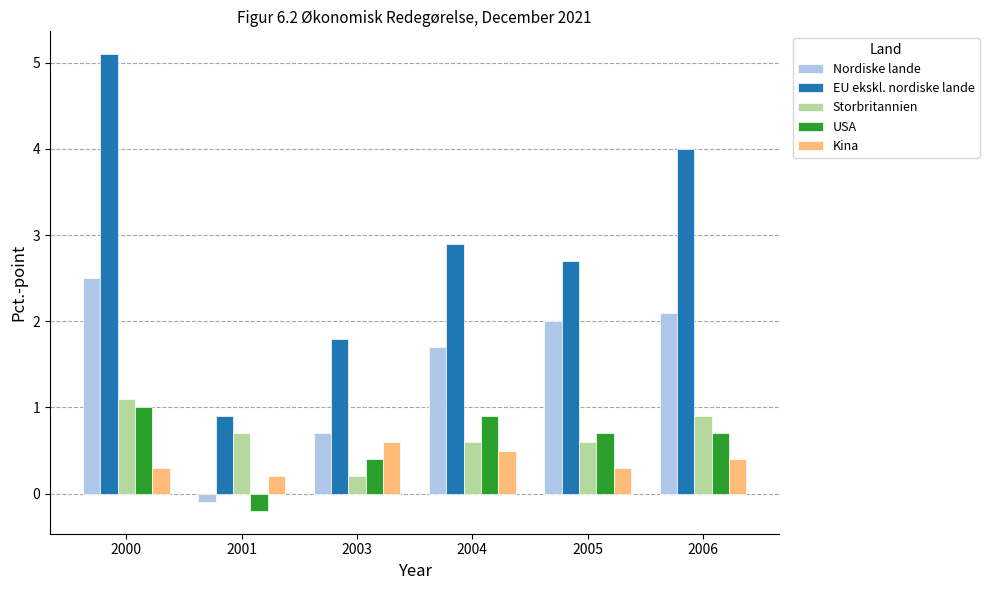

List the series in order of their peak value, lowest first.

Kina, USA, Storbritannien, Nordiske lande, EU ekskl. nordiske lande